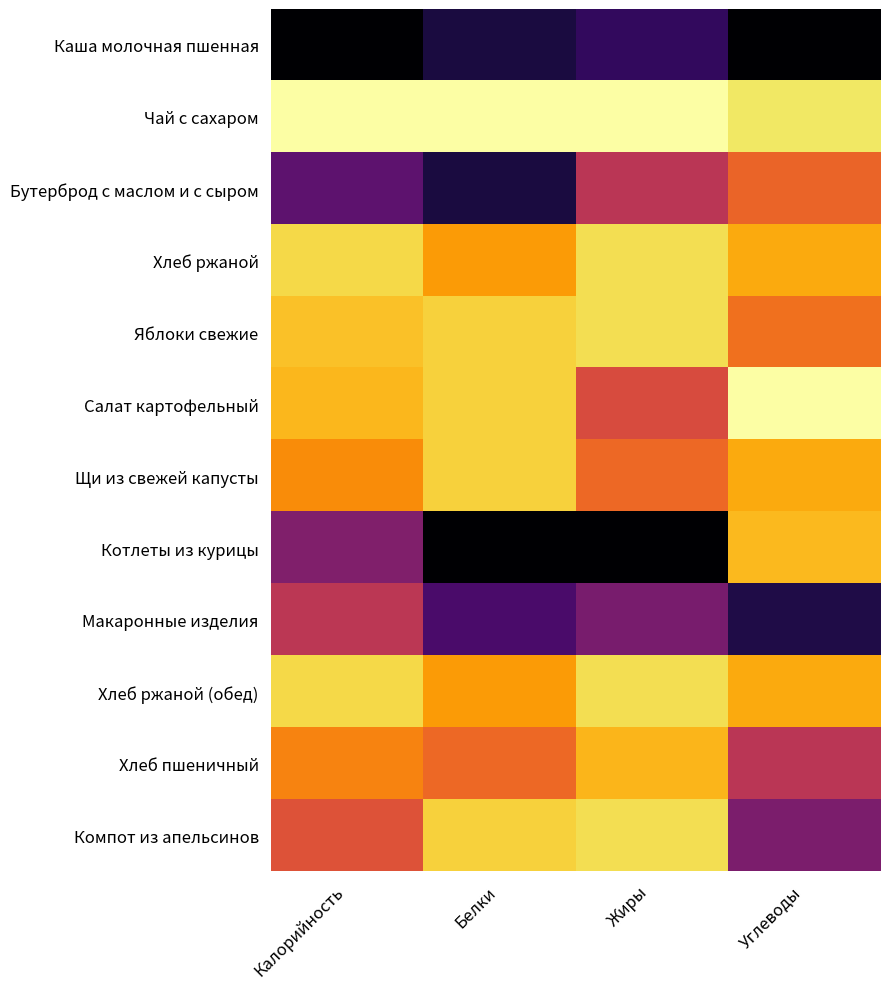

List the series in order of their peak value, lowest first.

Чай с сахаром, Хлеб ржаной, Хлеб ржаной (обед), Яблоки свежие, Щи из свежей капусты, Салат картофельный, Хлеб пшеничный, Компот из апельсинов, Макаронные изделия, Бутерброд с маслом и с сыром, Каша молочная пшенная, Котлеты из курицы